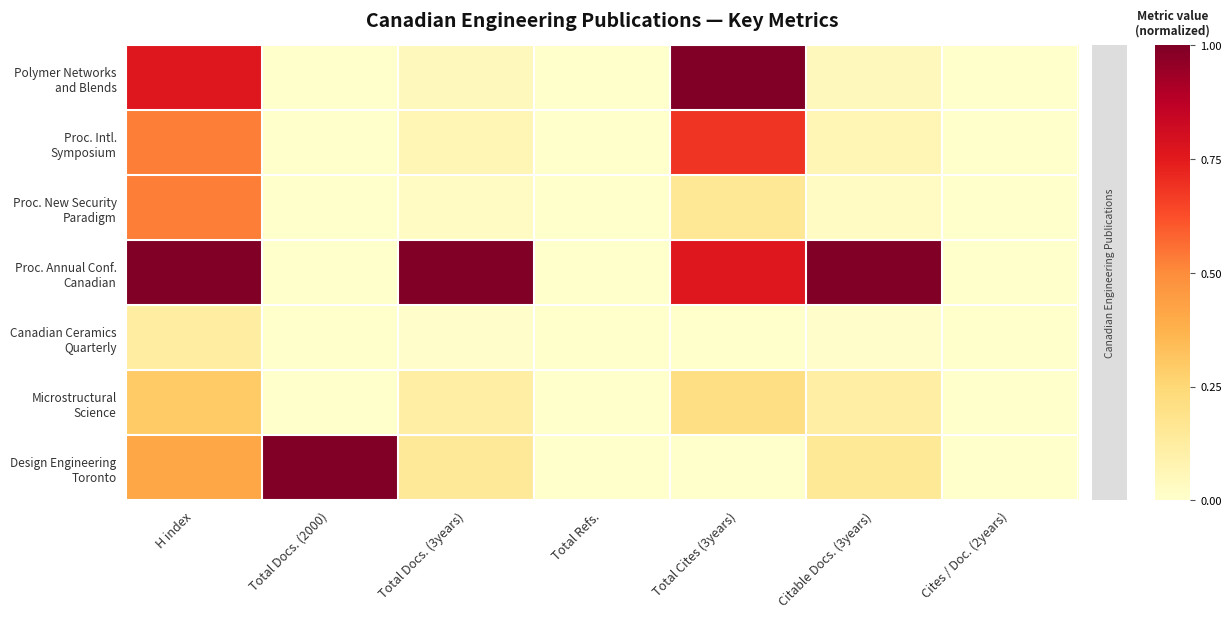

Which series has the widest spread of values?

Polymer Networks and Blends